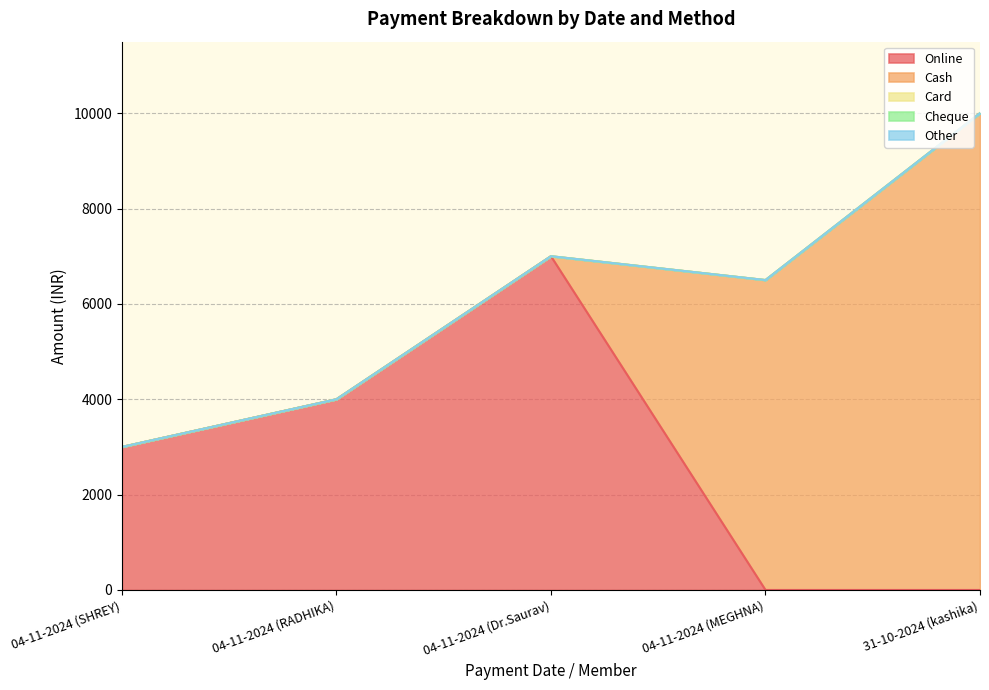

What is the average value of the Online series?

2800